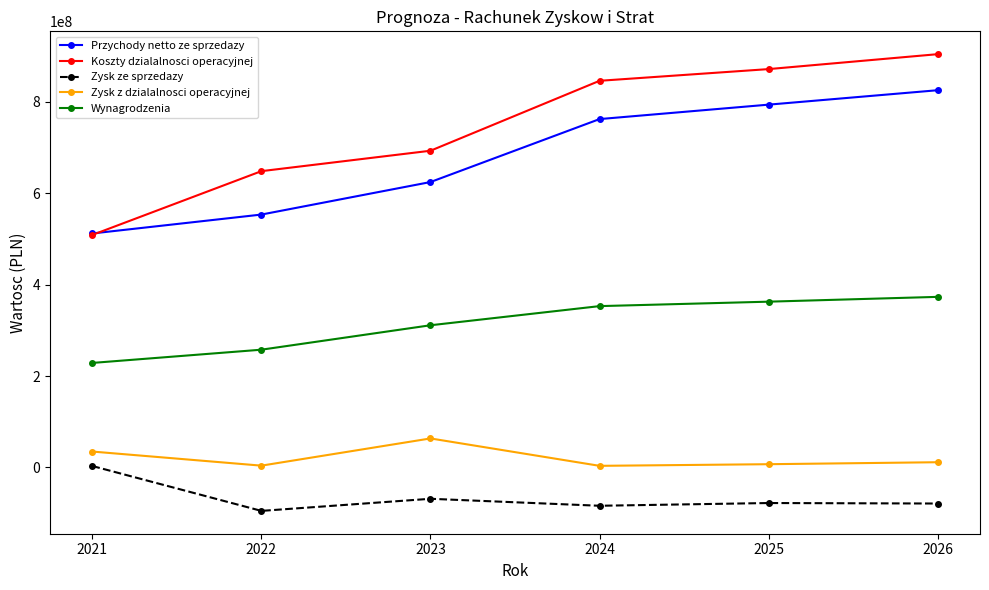

Where is the first local maximum for Zysk ze sprzedazy?

2023